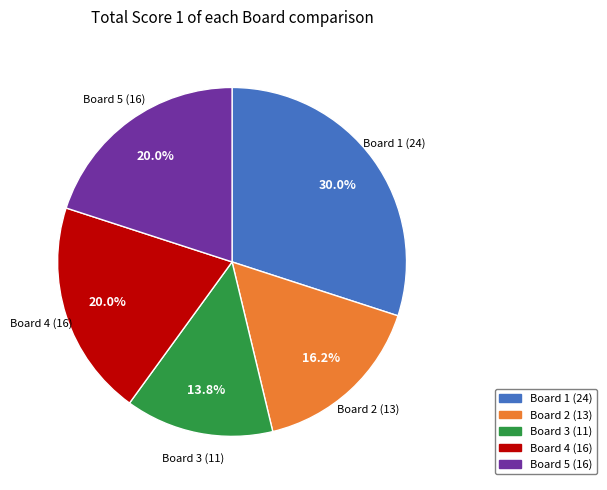

Approximately how many times larger is the value at Board 5 (16) compared to Board 4 (16)?

1.0